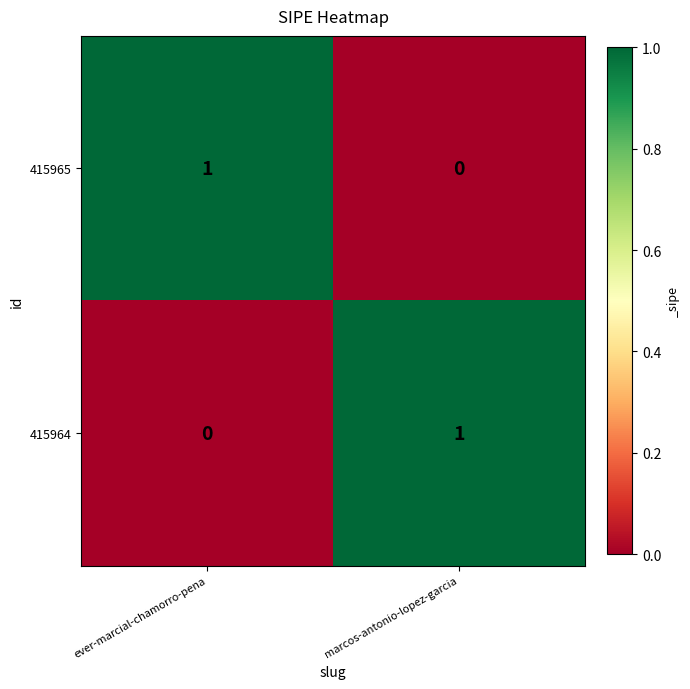

At which label is 415964 closest to 0?

ever-marcial-chamorro-pena